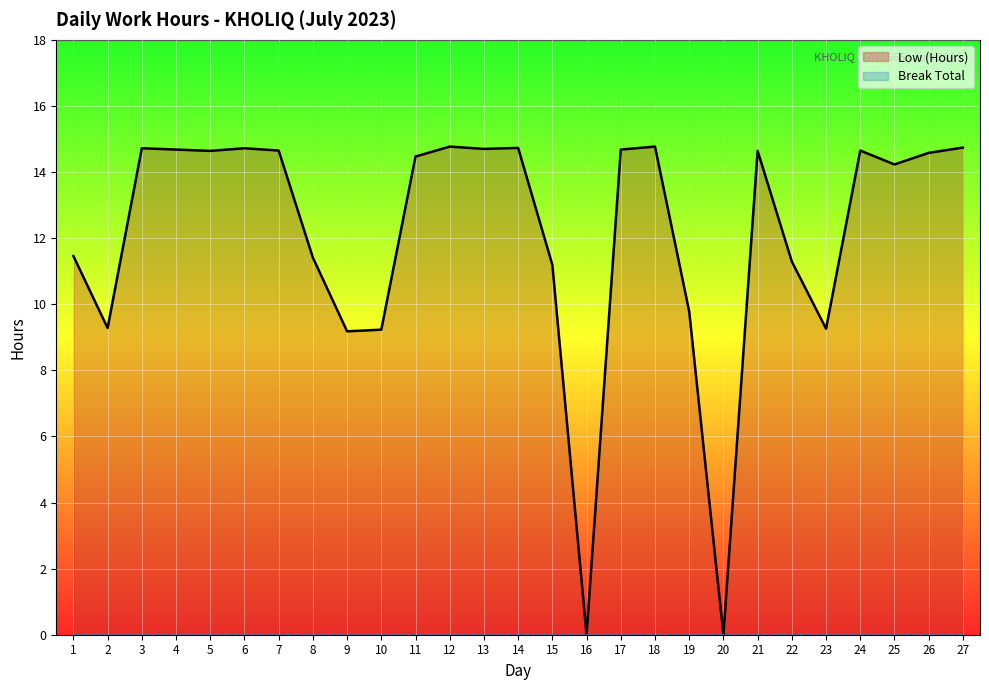

Reading right to left, list all the values displayed in this chart.

14.7	14.6	14.2	14.7	9.3	11.3	14.6	0.0	9.8	14.8	14.7	0.0	11.2	14.7	14.7	14.8	14.5	9.2	9.2	11.4	14.7	14.7	14.6	14.7	14.7	9.3	11.5